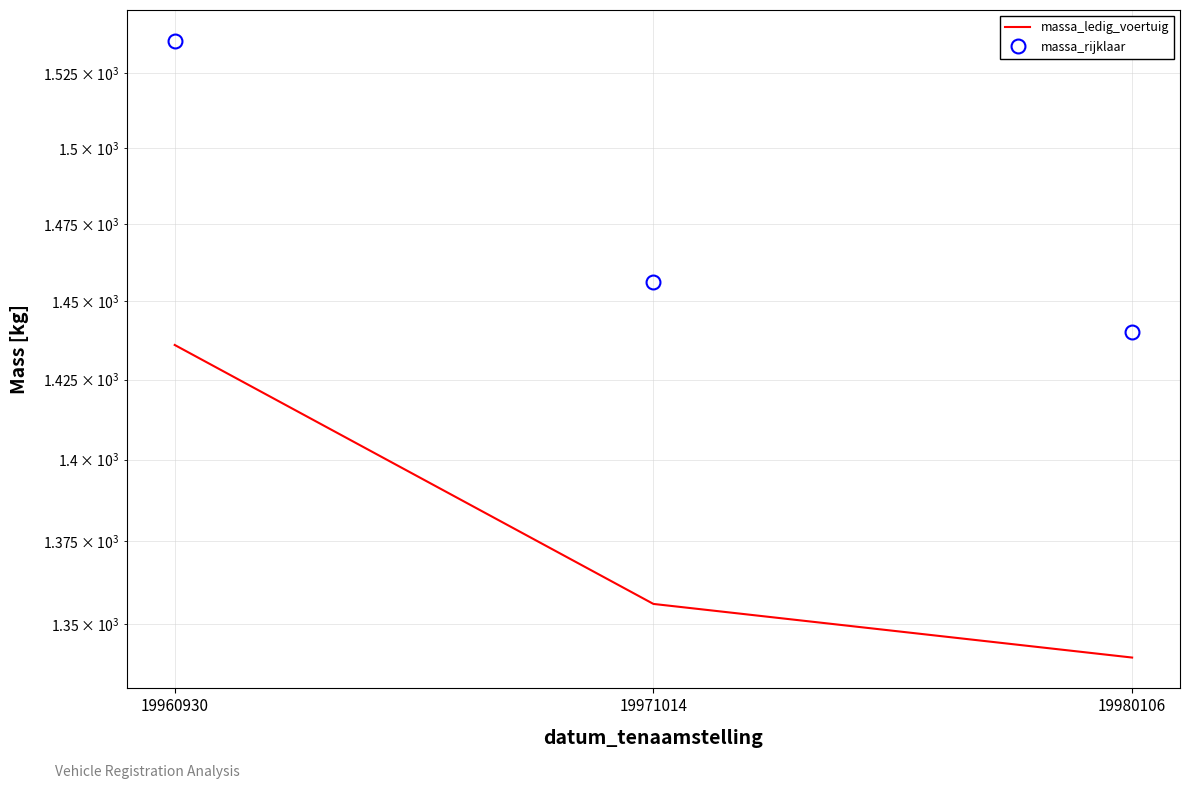

Where is massa_ledig_voertuig nearest to the value 1388?

19971014